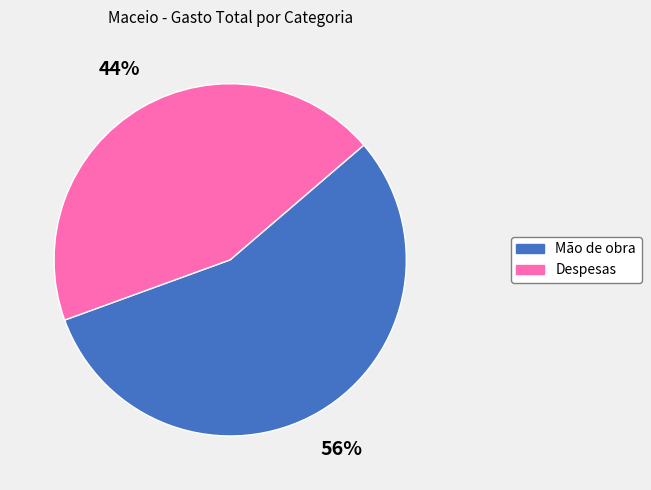

Combined, do Mão de obra and Despesas account for over 50%?

Yes